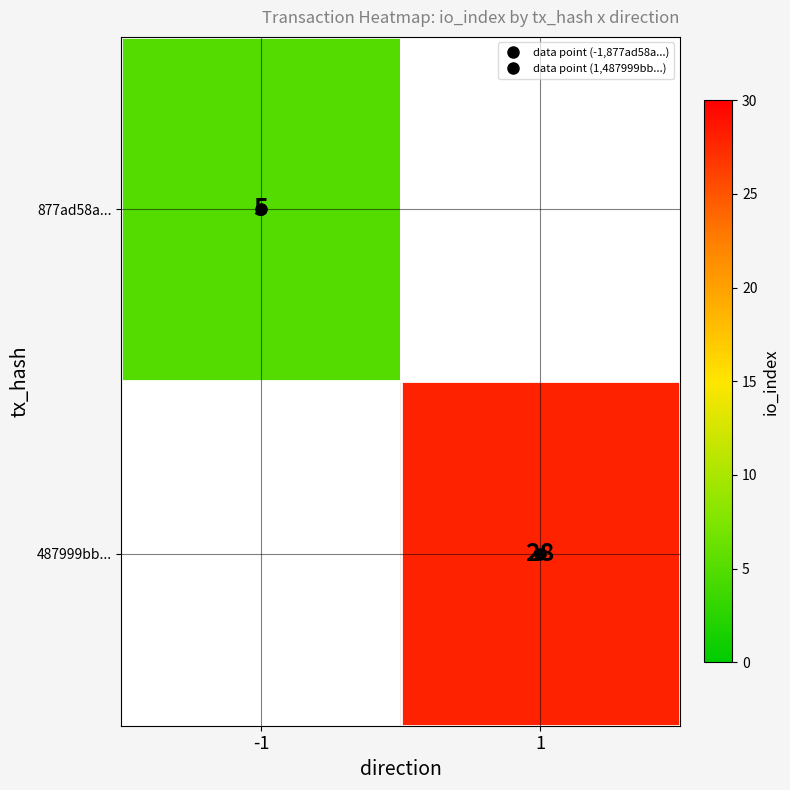

Is the value of 487999bb... at 1 greater than the value of 877ad58a... at 1?

Yes